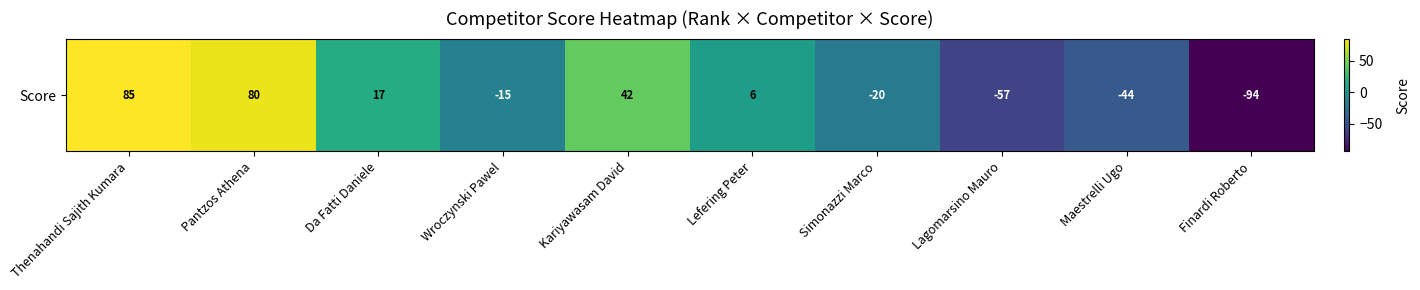

Where does the data first go above 6?

Thenahandi Sajith Kumara